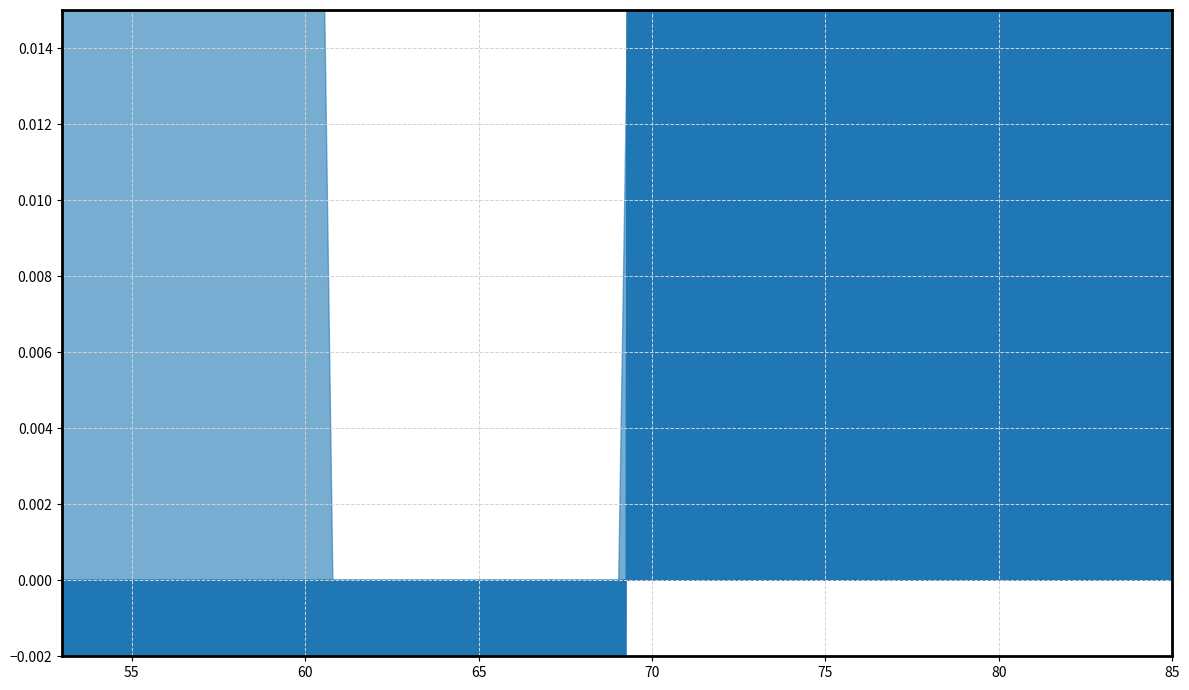

Does the chart have visible grid lines?

Yes